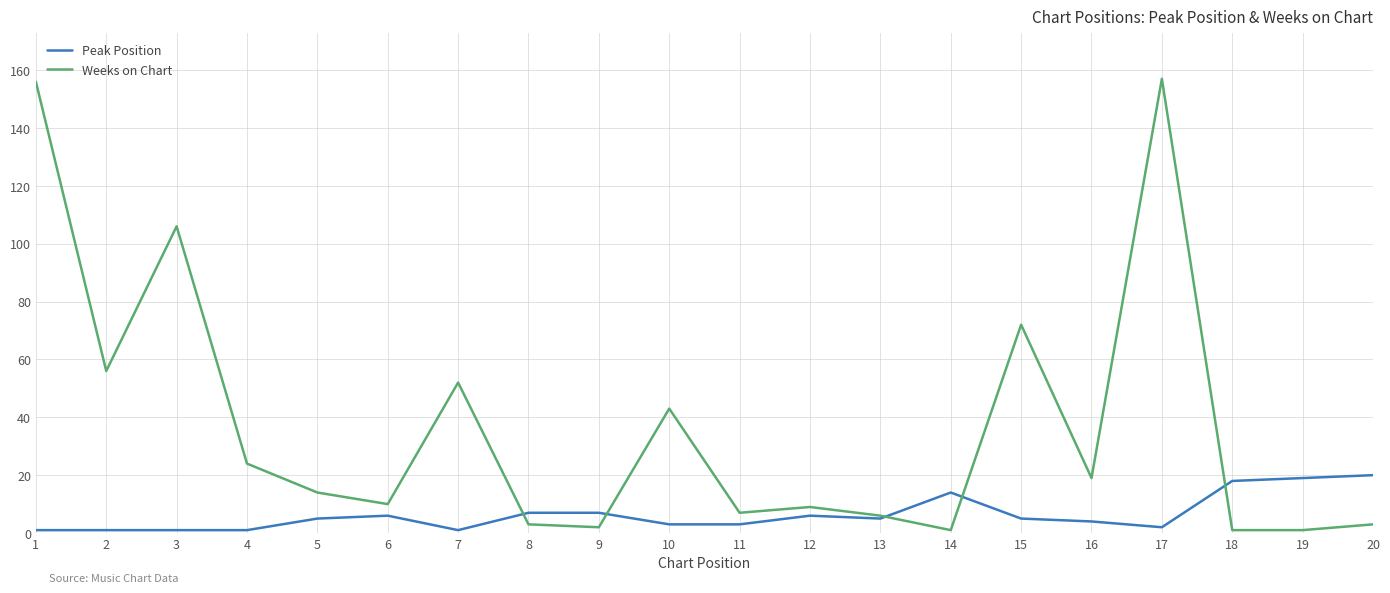

What is the difference between the second highest and second lowest values in the Weeks on Chart series?

155